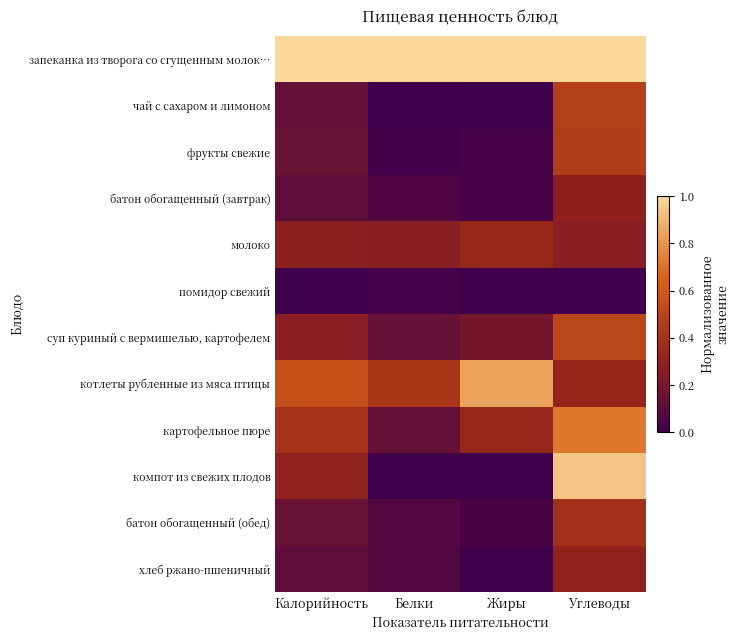

At which category does the chart reach its peak across all series?

Калорийность